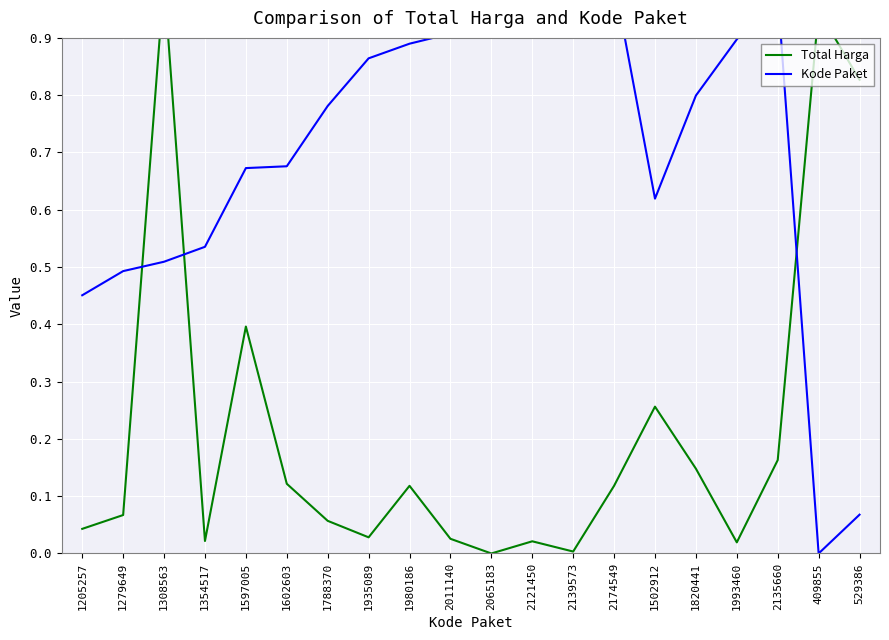

What is the difference between the Kode Paket values at 1354517 and 1597005?

0.1